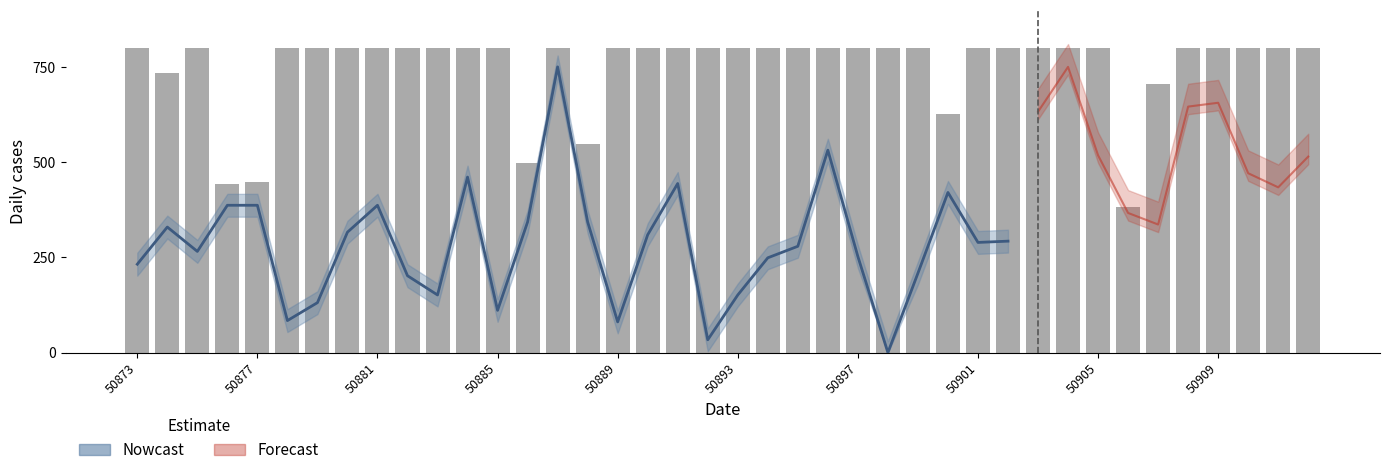

The chart shows a value of 800.0 at 50881. True or false?

True